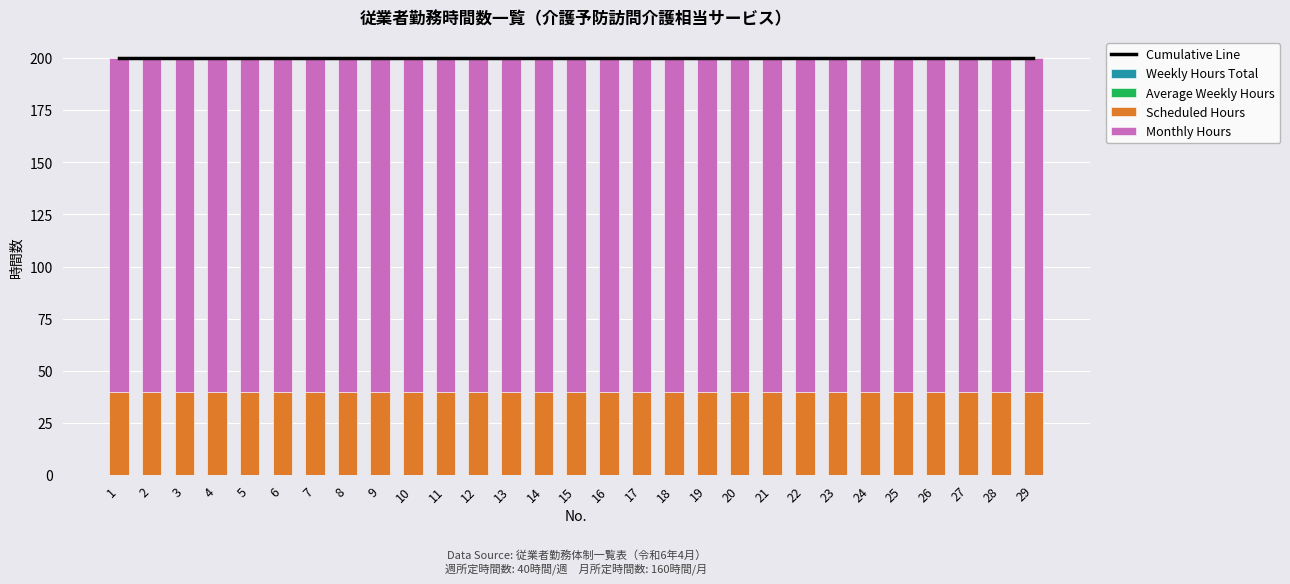

Reading right to left, extract all data points from this chart.

Cumulative Line: 200	200	200	200	200	200	200	200	200	200	200	200	200	200	200	200	200	200	200	200	200	200	200	200	200	200	200	200	200
Weekly Hours Total: 0	0	0	0	0	0	0	0	0	0	0	0	0	0	0	0	0	0	0	0	0	0	0	0	0	0	0	0	0
Average Weekly Hours: 0	0	0	0	0	0	0	0	0	0	0	0	0	0	0	0	0	0	0	0	0	0	0	0	0	0	0	0	0
Scheduled Hours: 40	40	40	40	40	40	40	40	40	40	40	40	40	40	40	40	40	40	40	40	40	40	40	40	40	40	40	40	40
Monthly Hours: 160	160	160	160	160	160	160	160	160	160	160	160	160	160	160	160	160	160	160	160	160	160	160	160	160	160	160	160	160